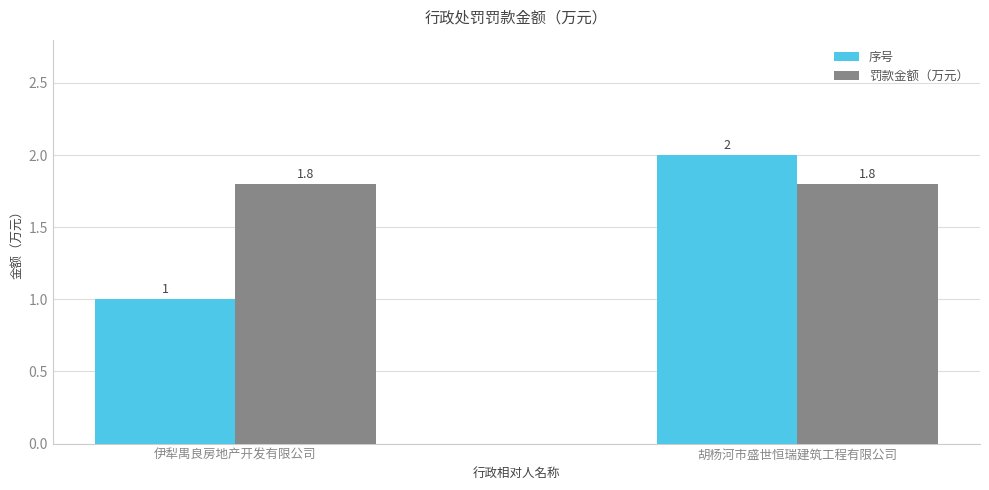

Which series has the widest spread of values?

序号